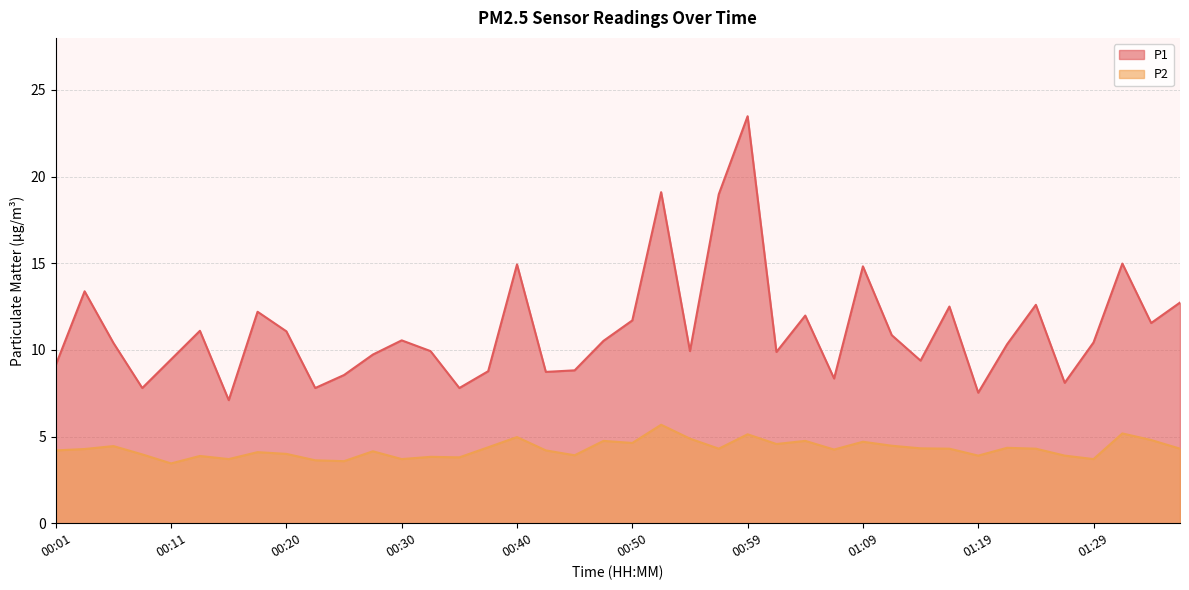

The value of P2 at 01:21 is 4.3. True or false?

True